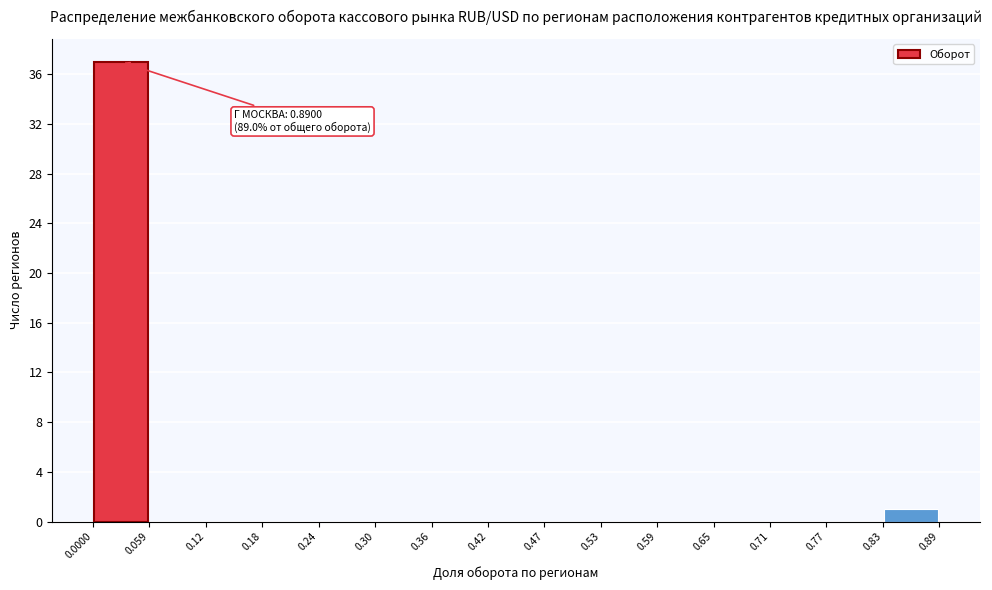

Over which range of the x-axis is the bar tallest?

0.0000 to 0.059